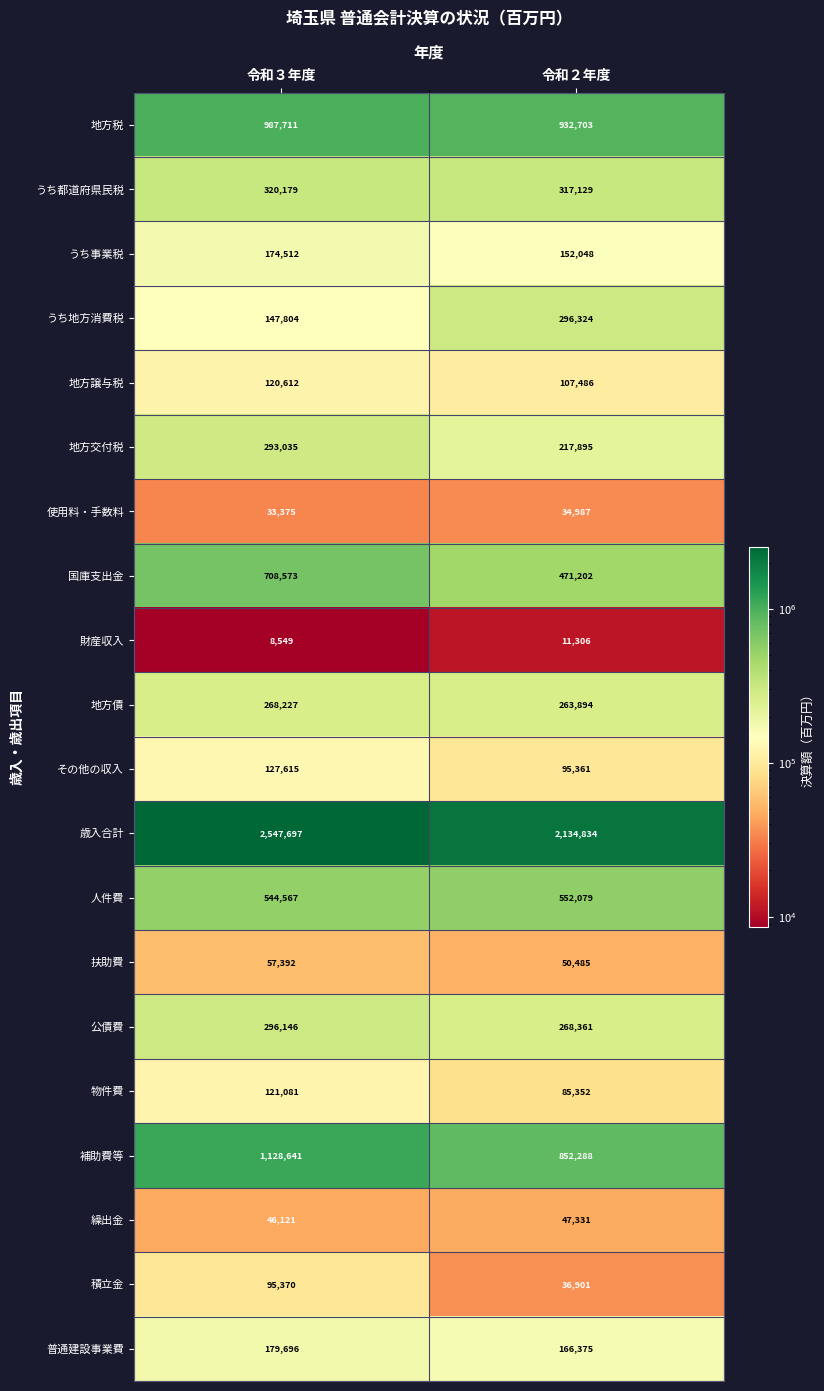

What is the smallest value displayed?

8549